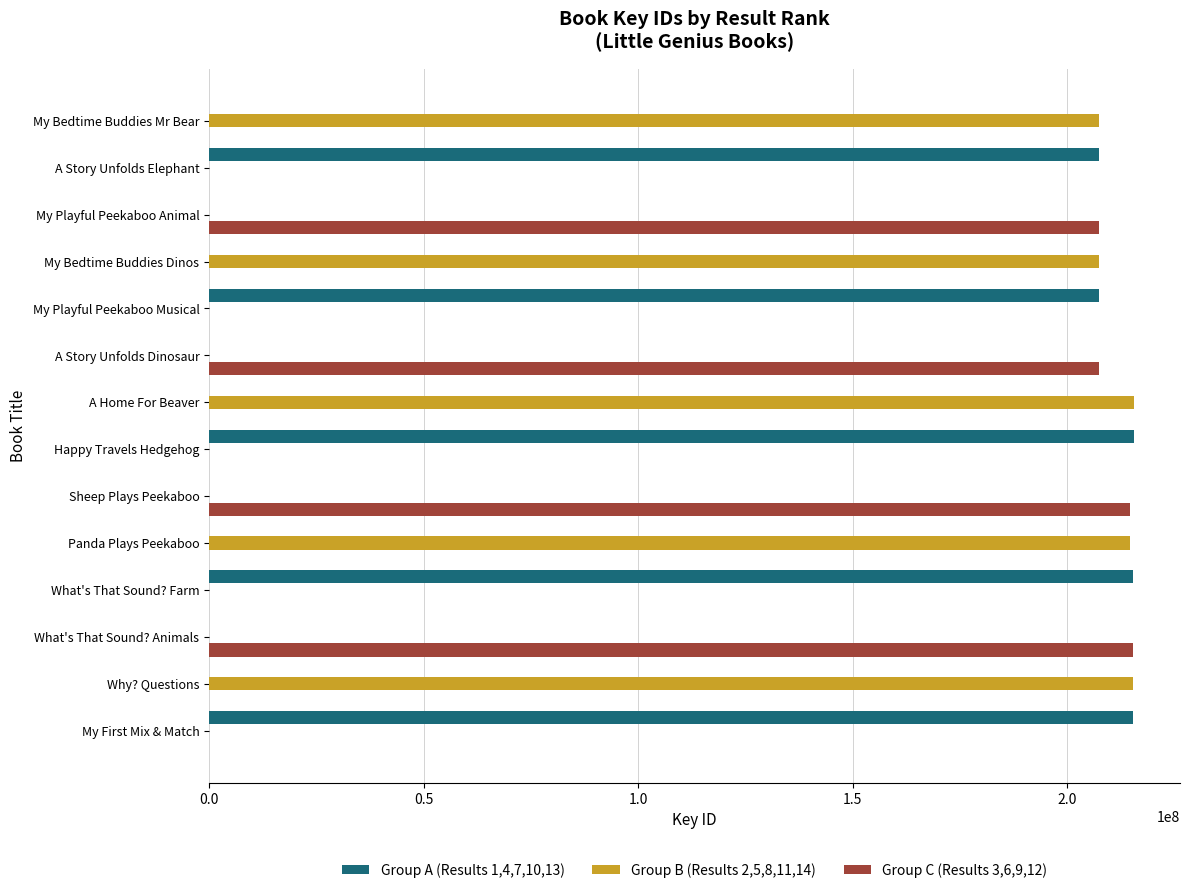

Count the number of categories in the chart.

14